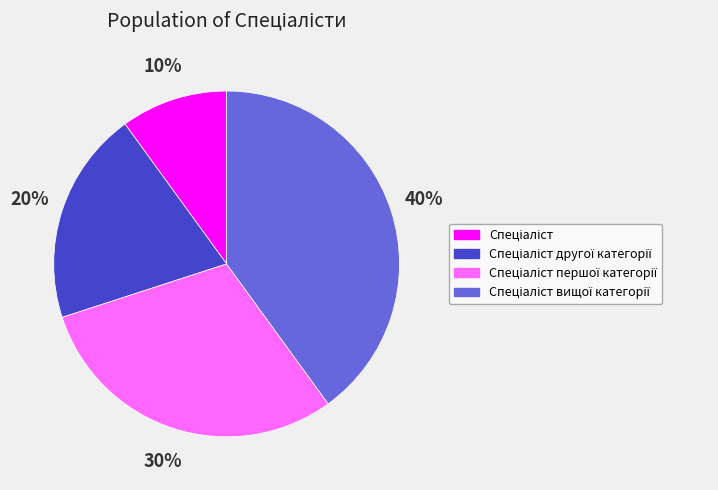

Is there any slice that represents more than half of the pie?

No